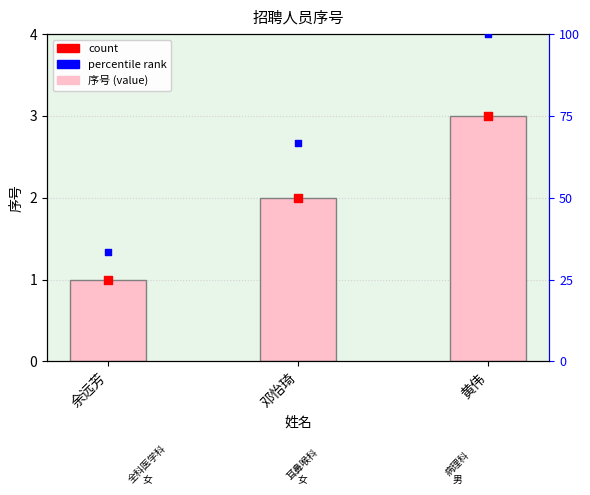

What is the ratio of the value at 余远芳 to the value at 黄伟?

0.3